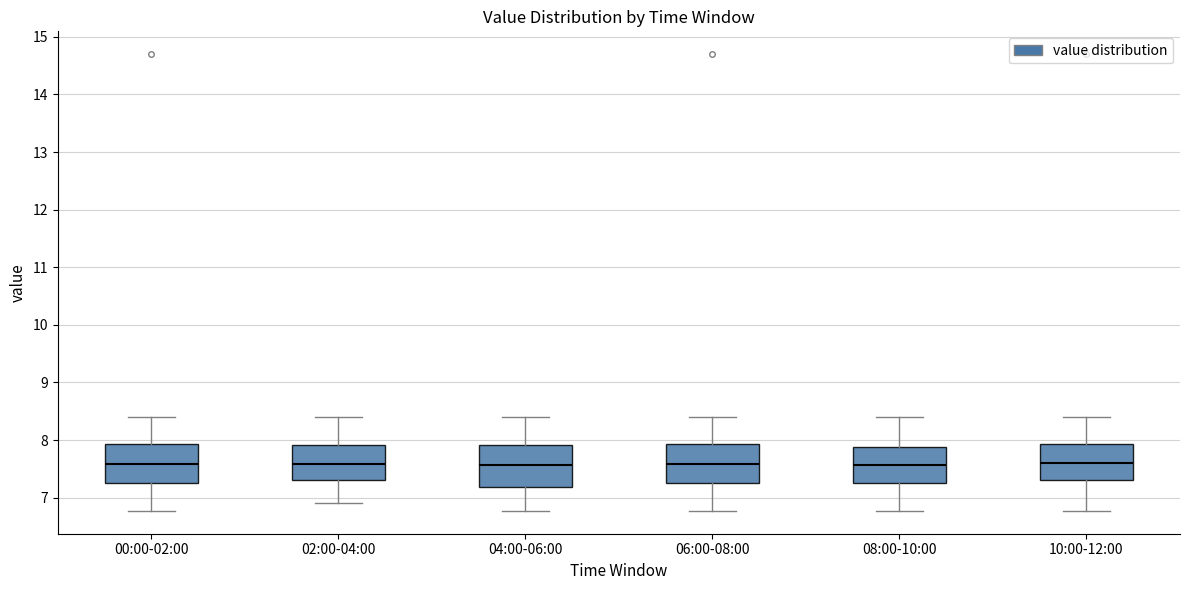

Reading left to right, transcribe this box plot: for each box, give where its median line is, the range the box spans, and where its two whiskers end, as read against the y-axis. The values are not printed on the chart, so give them approximately, as read against the axis.

00:00-02:00: median 7.6, box 7.3 to 7.9, whiskers 6.8 to 8.4
02:00-04:00: median 7.6, box 7.3 to 7.9, whiskers 6.9 to 8.4
04:00-06:00: median 7.6, box 7.2 to 7.9, whiskers 6.8 to 8.4
06:00-08:00: median 7.6, box 7.3 to 7.9, whiskers 6.8 to 8.4
08:00-10:00: median 7.6, box 7.3 to 7.9, whiskers 6.8 to 8.4
10:00-12:00: median 7.6, box 7.3 to 7.9, whiskers 6.8 to 8.4